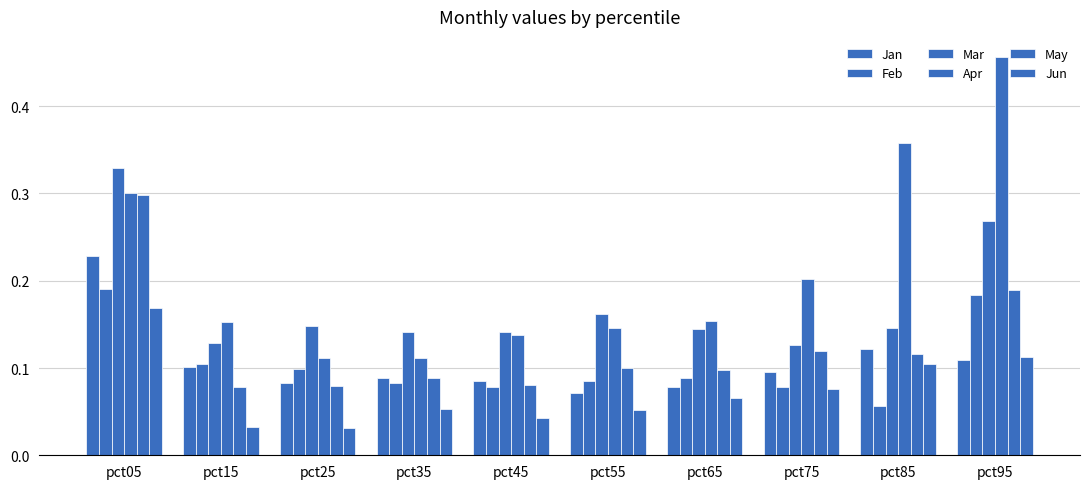

Rank the categories by Jun value from highest to lowest.

pct05, pct95, pct85, pct75, pct65, pct35, pct55, pct45, pct15, pct25